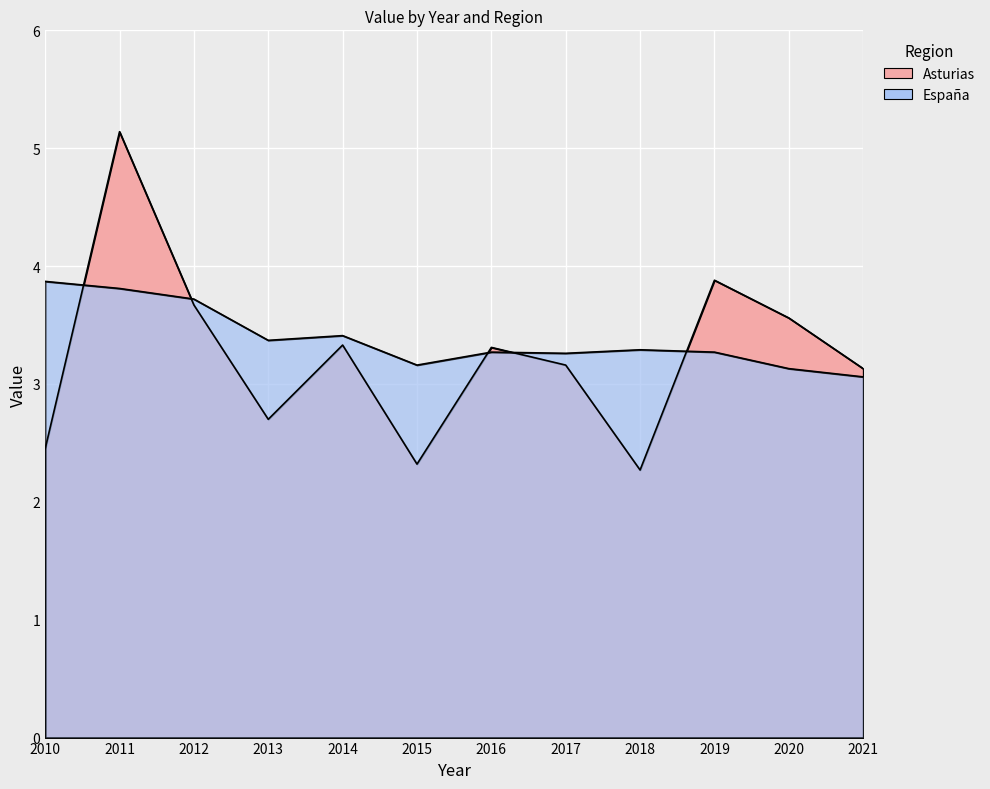

True or false: Asturias has more than 0 points higher than both neighbors.

True